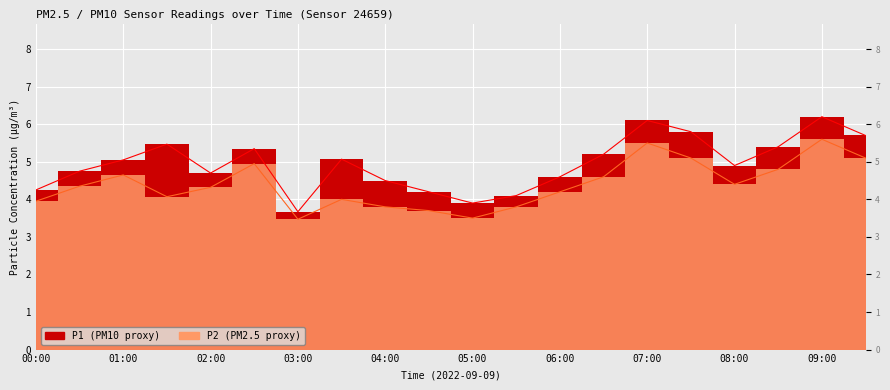

What is the difference between the second highest and minimum values in the P1 series?

2.4